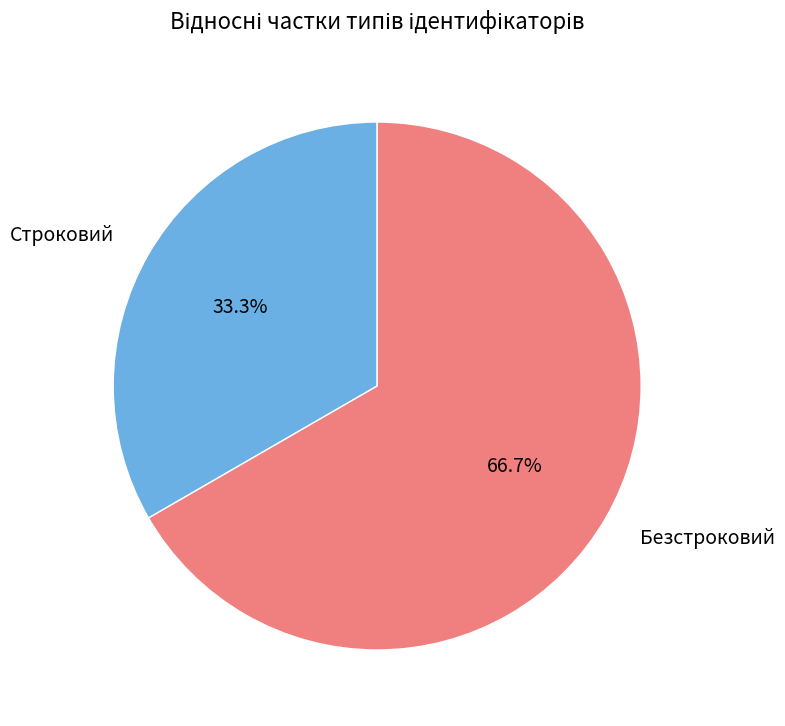

To the nearest percent, what is the average slice percentage?

50%